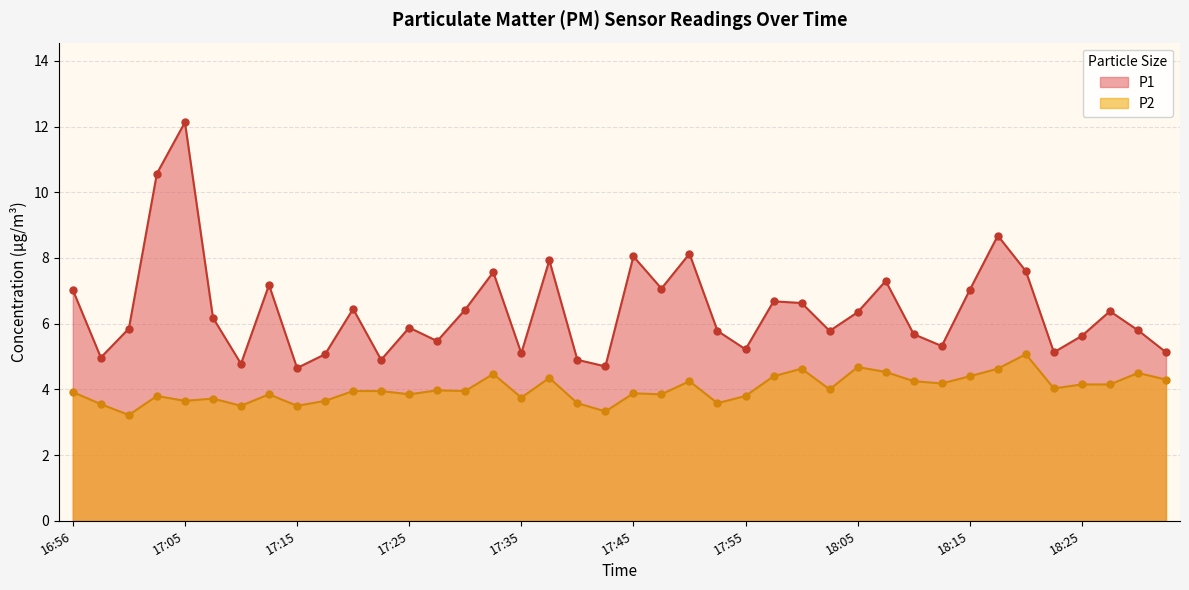

What are all the series names shown in the legend?

P1, P2